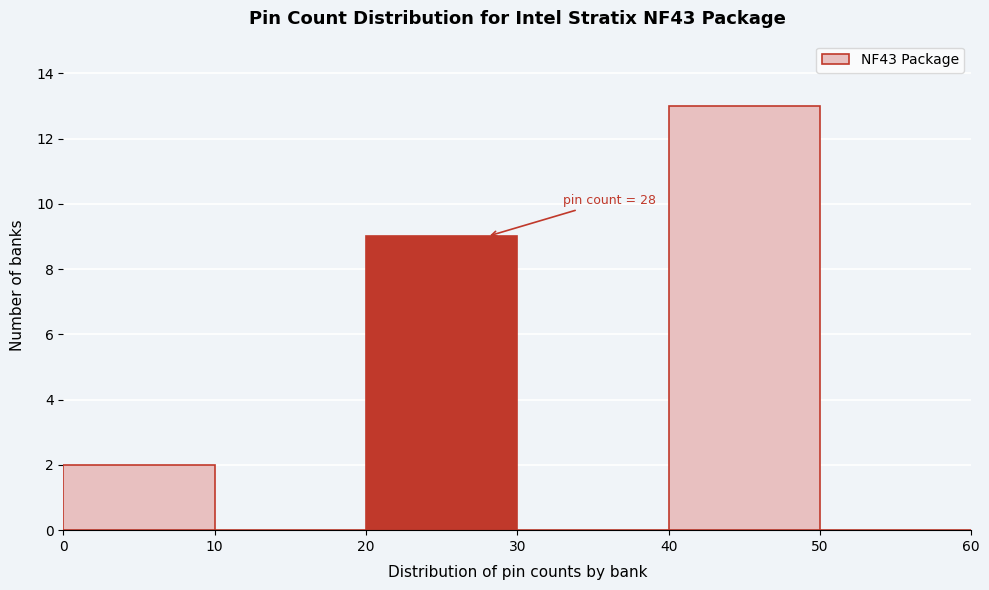

Which range on the x-axis has the tallest bar?

40 to 50